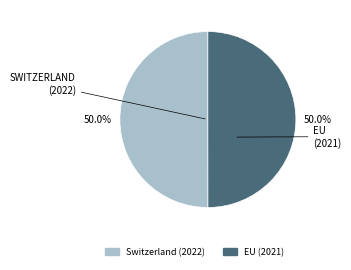

What percentage is the EU (2021) slice, to the nearest percent?

50%